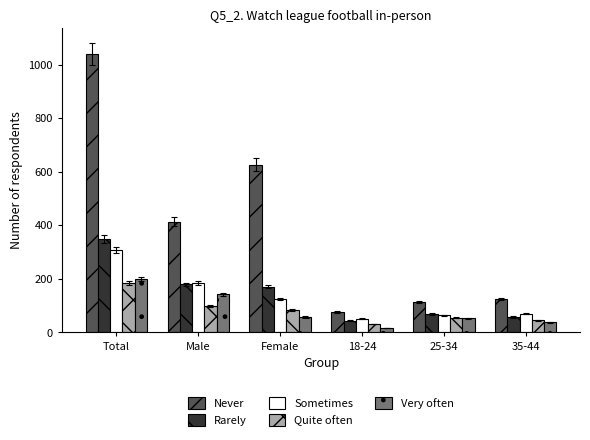

How many groups of bars are there?

6